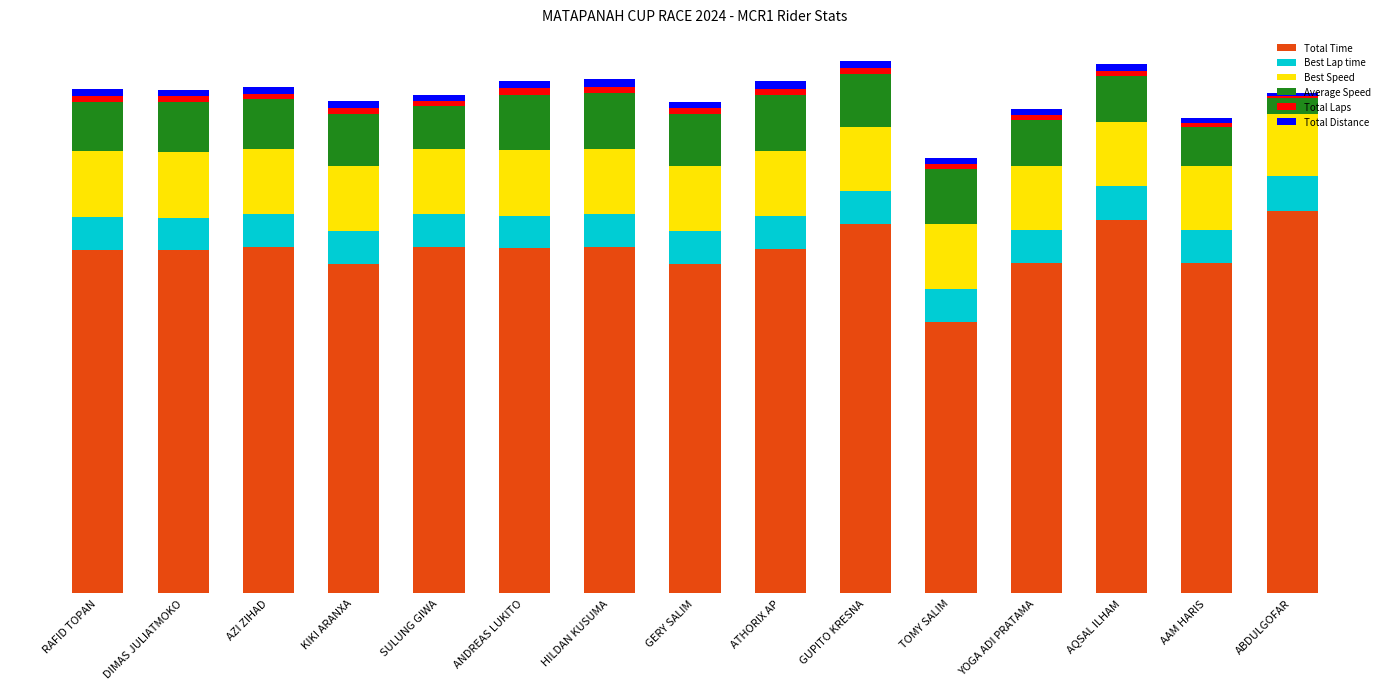

What are all the series names shown in the legend?

Total Time, Best Lap time, Best Speed, Average Speed, Total Laps, Total Distance